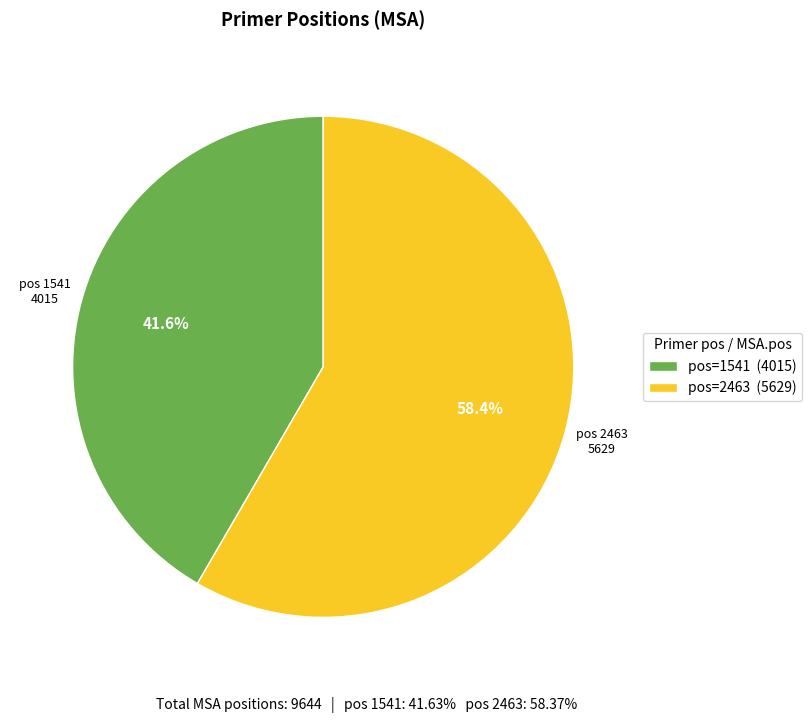

Do pos=1541 (4015) and pos=2463 (5629) together represent more than half of the pie?

Yes